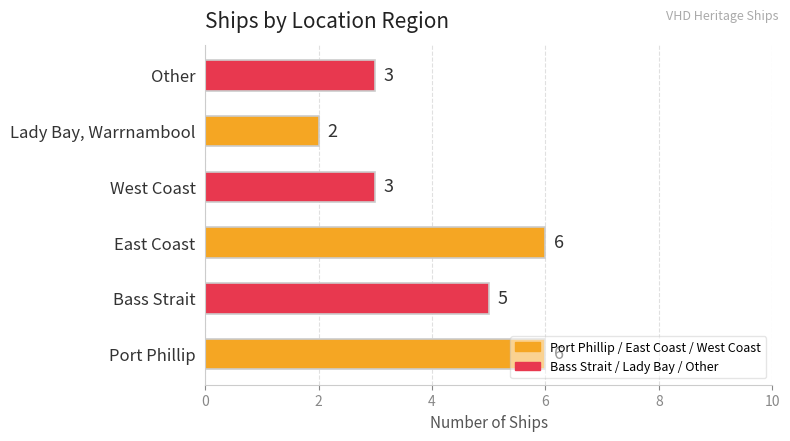

Between West Coast and Bass Strait, which is larger?

Bass Strait